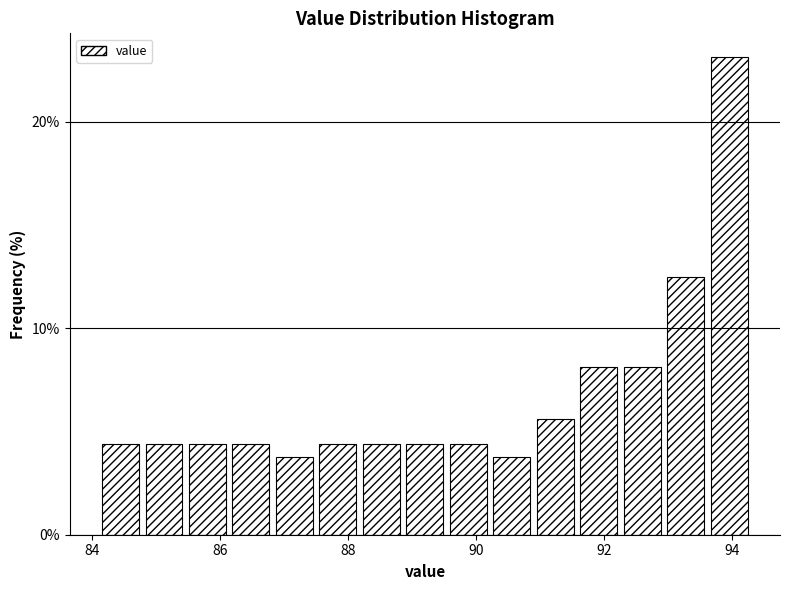

Around what value on the x-axis is the tallest bar? Give the approximate position of its centre, as read against the axis.

94.0